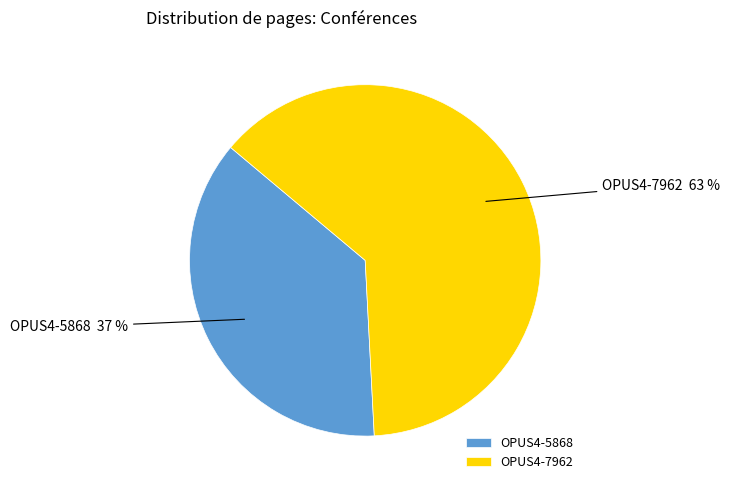

Does OPUS4-5868 account for over 50% of the chart?

No